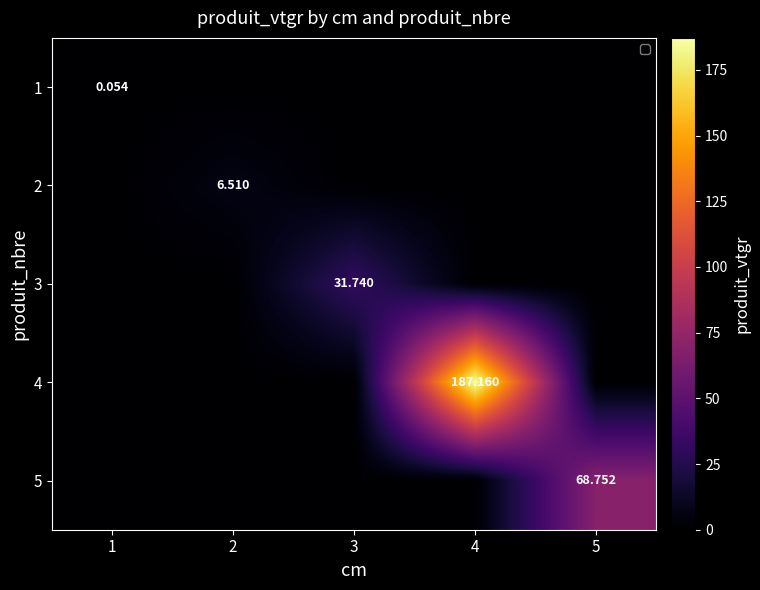

What is the difference between the highest and lowest values at 3?

31.7